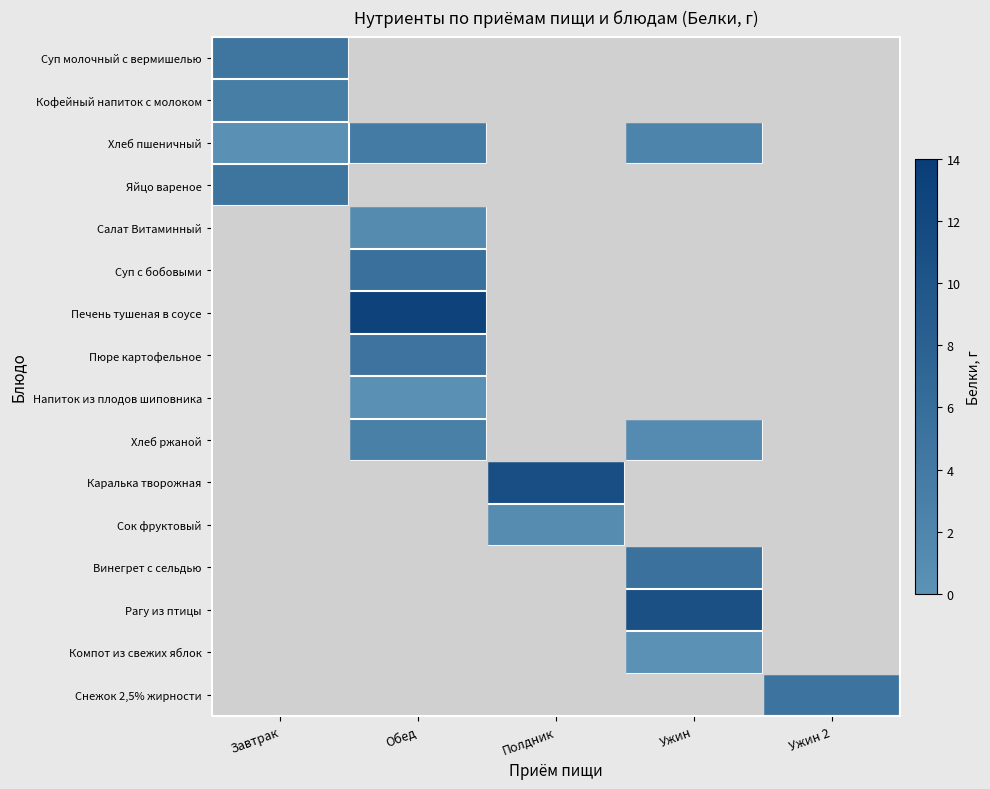

What is the maximum value shown in the chart?

13.1